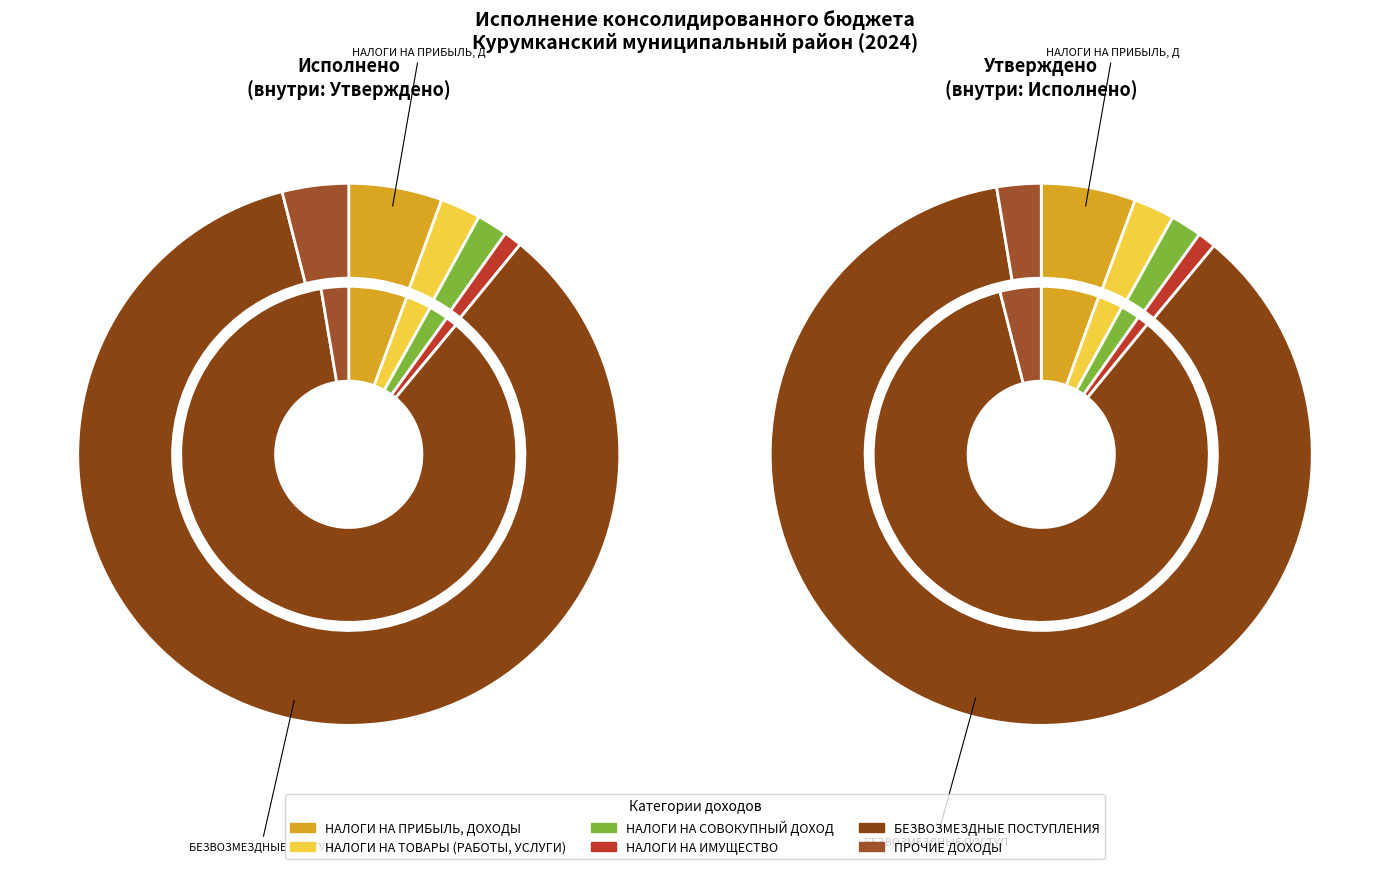

Which slice represents more than half of the pie?

БЕЗВОЗМЕЗДНЫЕ ПОСТУПЛЕНИЯ